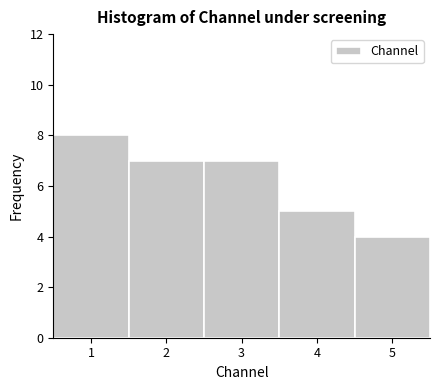

Reading left to right, transcribe this chart: for each bar, give the range it covers on the x-axis and its height. The values are not printed on the chart, so give them approximately, as read against the axis.

0.5 to 1.5: 8
1.5 to 2.5: 7
2.5 to 3.5: 7
3.5 to 4.5: 5
4.5 to 5.5: 4